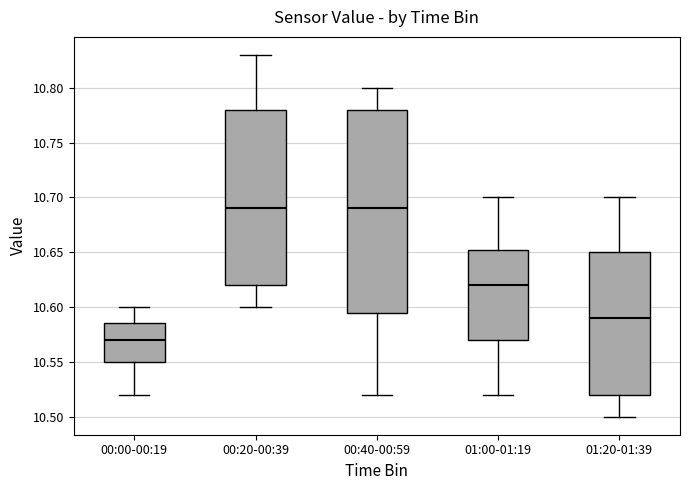

Reading left to right, transcribe this box plot: for each box, give where its median line is, the range the box spans, and where its two whiskers end, as read against the y-axis. The values are not printed on the chart, so give them approximately, as read against the axis.

00:00-00:19: median 10.570, box 10.550 to 10.585, whiskers 10.520 to 10.600
00:20-00:39: median 10.690, box 10.620 to 10.780, whiskers 10.600 to 10.830
00:40-00:59: median 10.690, box 10.595 to 10.780, whiskers 10.520 to 10.800
01:00-01:19: median 10.620, box 10.570 to 10.655, whiskers 10.520 to 10.700
01:20-01:39: median 10.590, box 10.520 to 10.650, whiskers 10.500 to 10.700